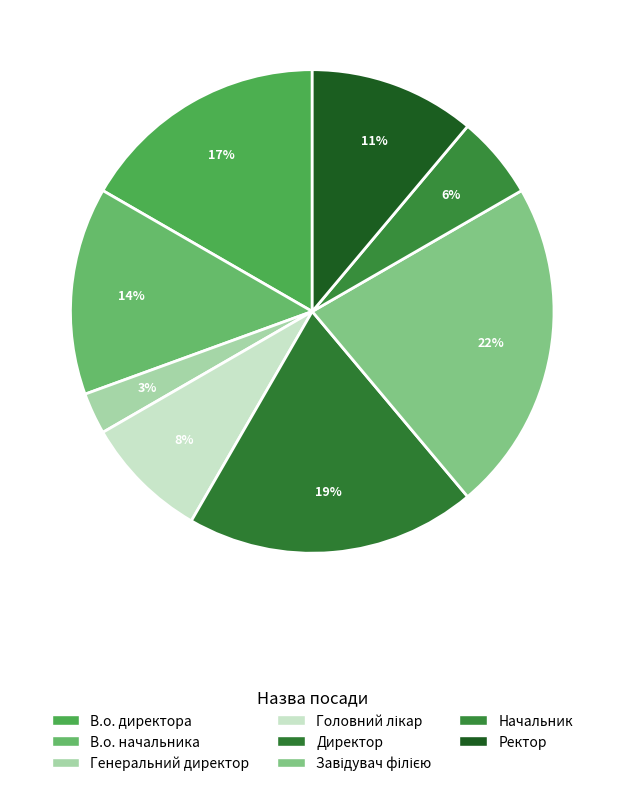

How many segments does this pie chart have?

8